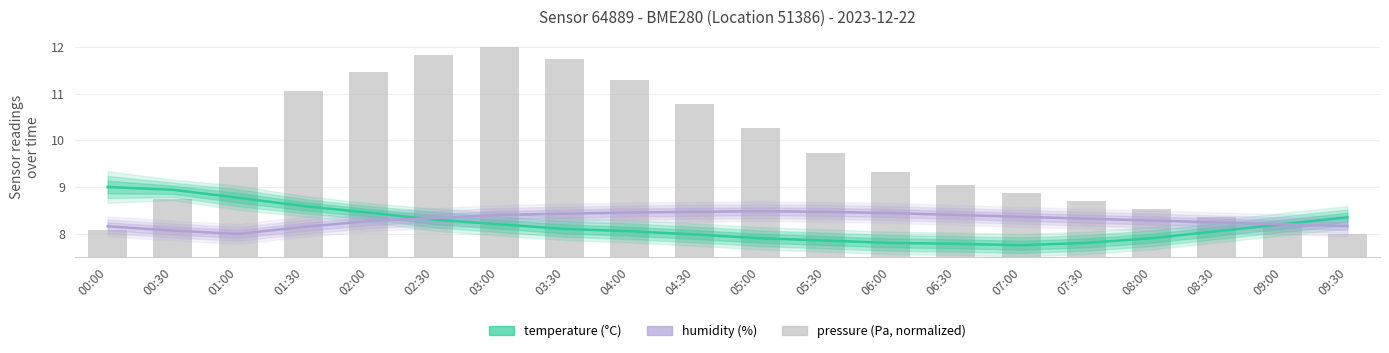

Reading left to right, list all the values displayed in this chart.

temperature: 9.0	8.9	8.8	8.6	8.4	8.3	8.2	8.1	8.1	8.0	7.9	7.8	7.8	7.8	7.8	7.8	7.9	8.1	8.2	8.3
humidity: 8.2	8.1	8.0	8.1	8.3	8.3	8.4	8.4	8.5	8.5	8.5	8.5	8.4	8.4	8.4	8.3	8.3	8.2	8.2	8.2
pressure (normalized): 0.6	1.2	1.9	3.6	4.0	4.3	4.5	4.3	3.8	3.3	2.8	2.2	1.8	1.5	1.4	1.2	1.0	0.8	0.7	0.5